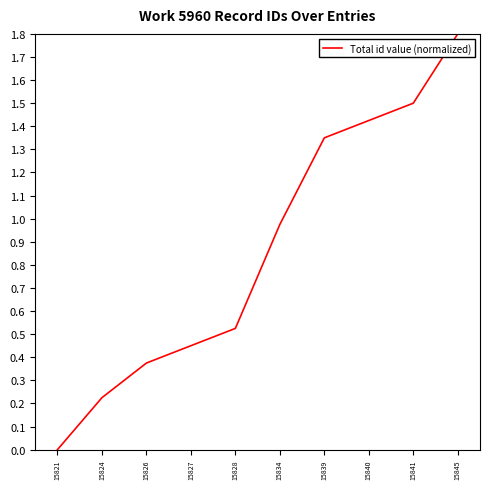

What is the difference between the maximum and minimum values?

1.8